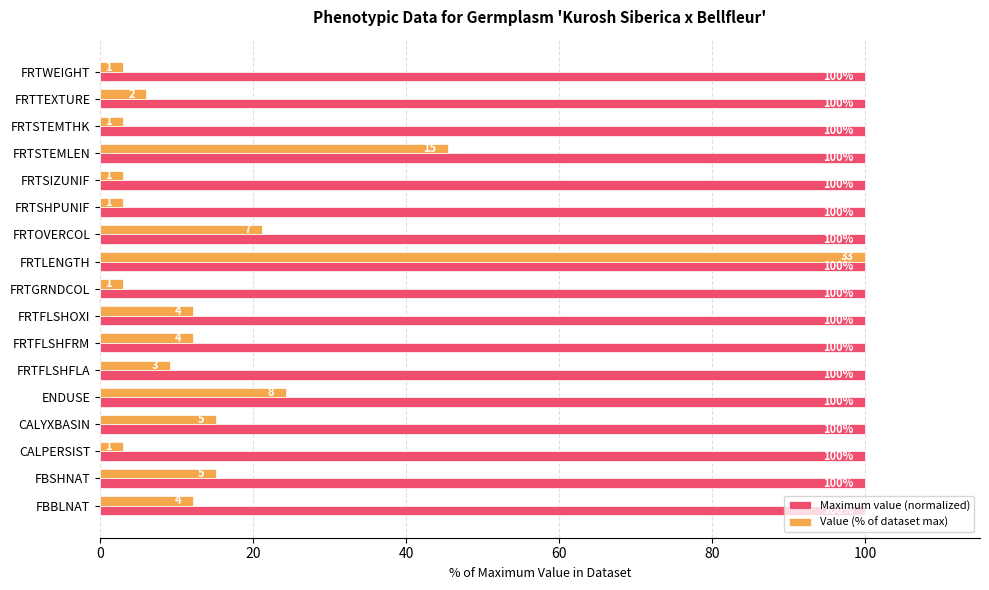

Where is Value (% of dataset max) nearest to the value 51?

FRTSTEMLEN